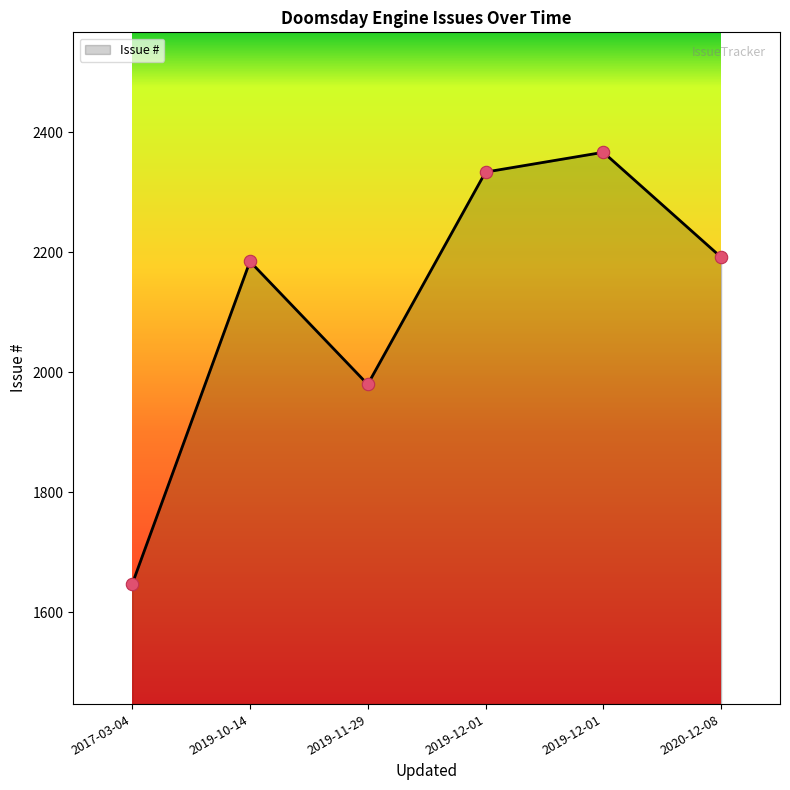

How many lines are shown in the chart?

1